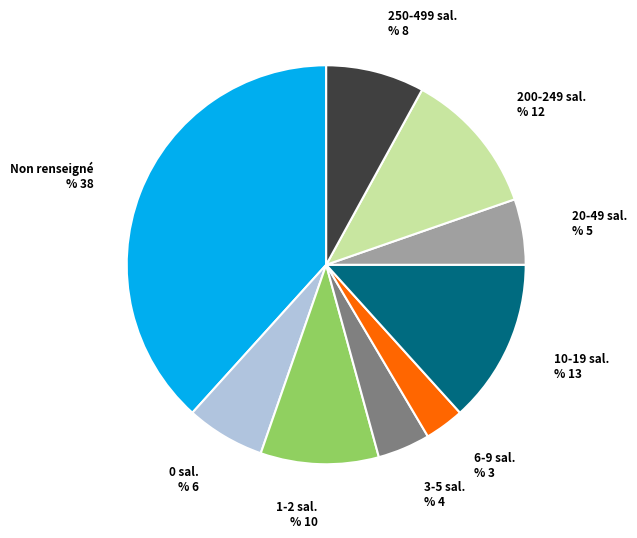

Rank the categories by value from highest to lowest.

Non renseigné, 10-19 sal., 200-249 sal., 1-2 sal., 250-499 sal., 0 sal., 20-49 sal., 3-5 sal., 6-9 sal.